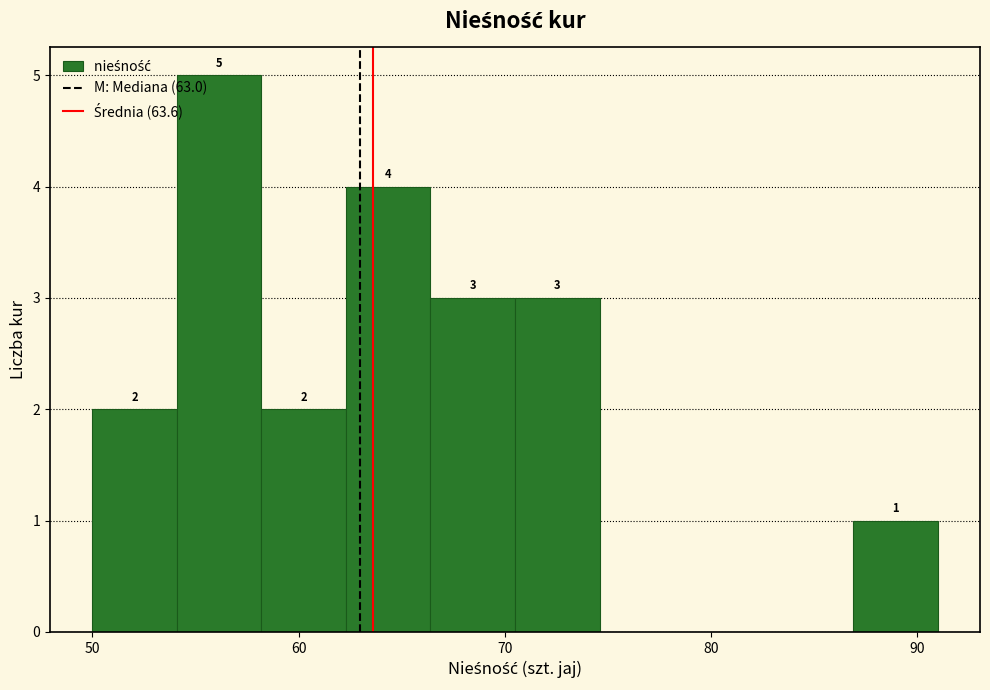

Over which range of the x-axis is the bar tallest?

54.1 to 58.2